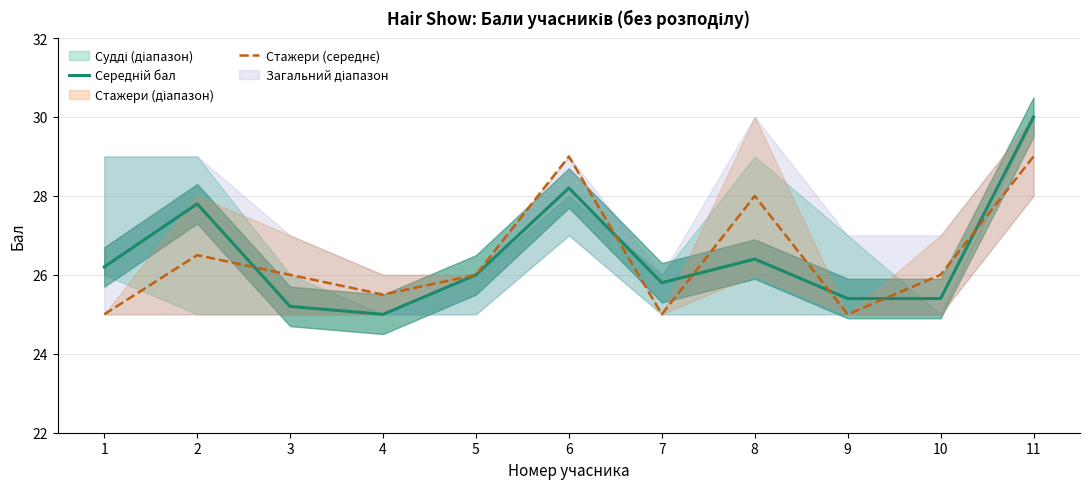

Which series ends up on top after the final intersection of Середній бал and Стажери (середнє)?

Середній бал